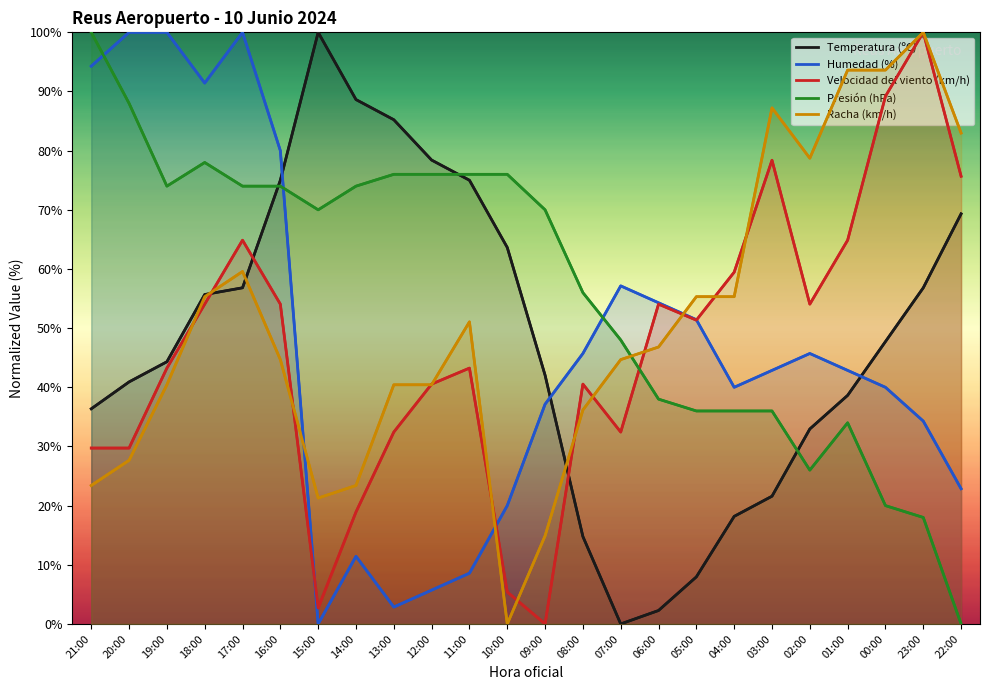

What is the difference between the highest and lowest values at 04:00?

41.3